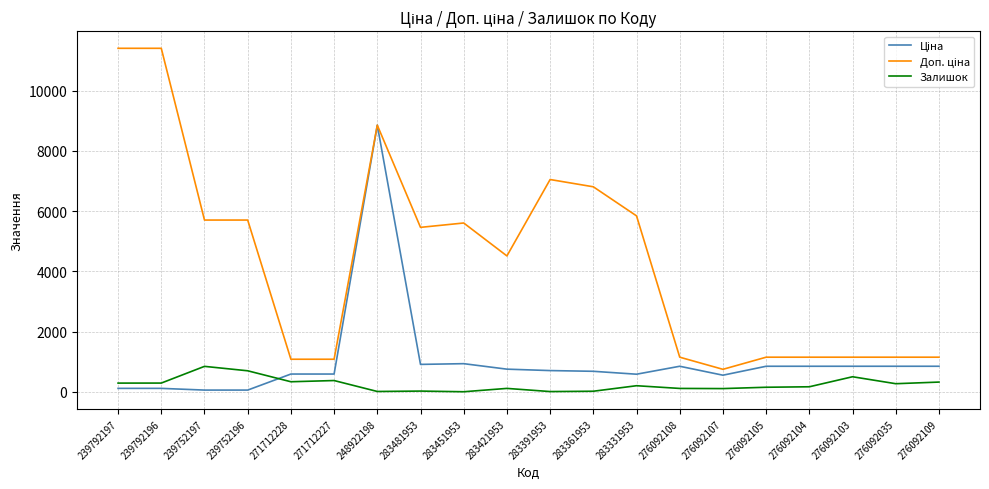

True or false: Залишок has a value of 500.0 at 276092103.

True